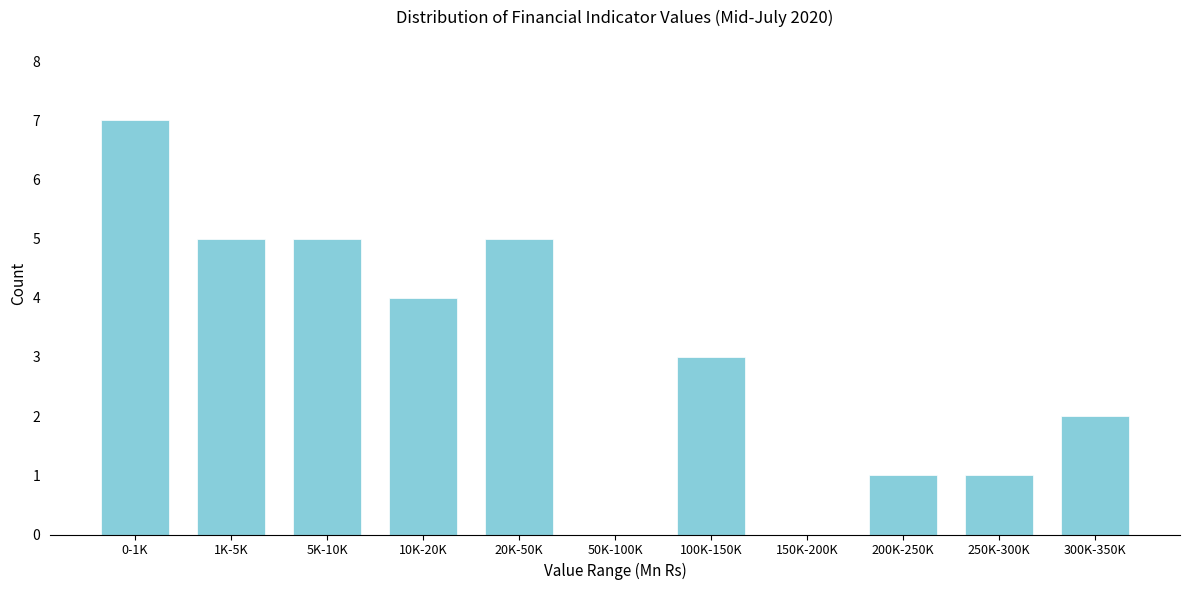

Reading right to left, transcribe all the data shown in this chart.

300K-350K=2	250K-300K=1	200K-250K=1	150K-200K=0	100K-150K=3	50K-100K=0	20K-50K=5	10K-20K=4	5K-10K=5	1K-5K=5	0-1K=7